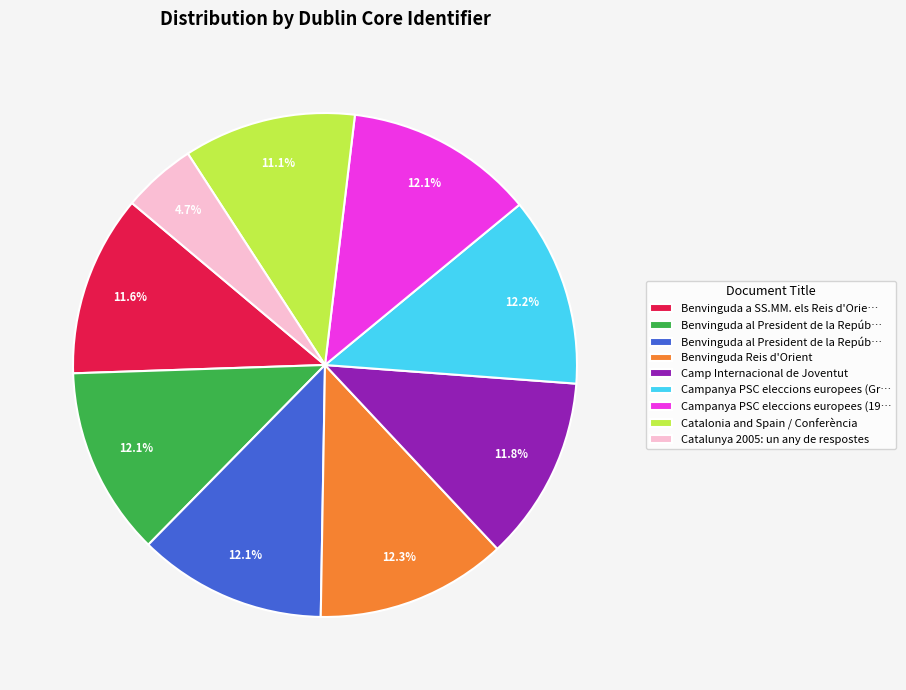

Count the number of slices in the pie.

9